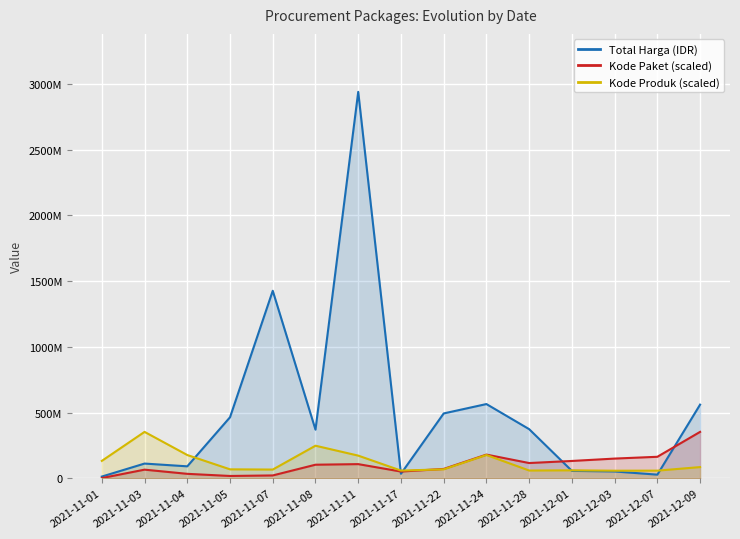

Rank the categories by Kode Produk (scaled) value from lowest to highest.

2021-12-03, 2021-12-07, 2021-11-17, 2021-11-28, 2021-12-01, 2021-11-07, 2021-11-22, 2021-11-05, 2021-12-09, 2021-11-01, 2021-11-11, 2021-11-04, 2021-11-24, 2021-11-08, 2021-11-03